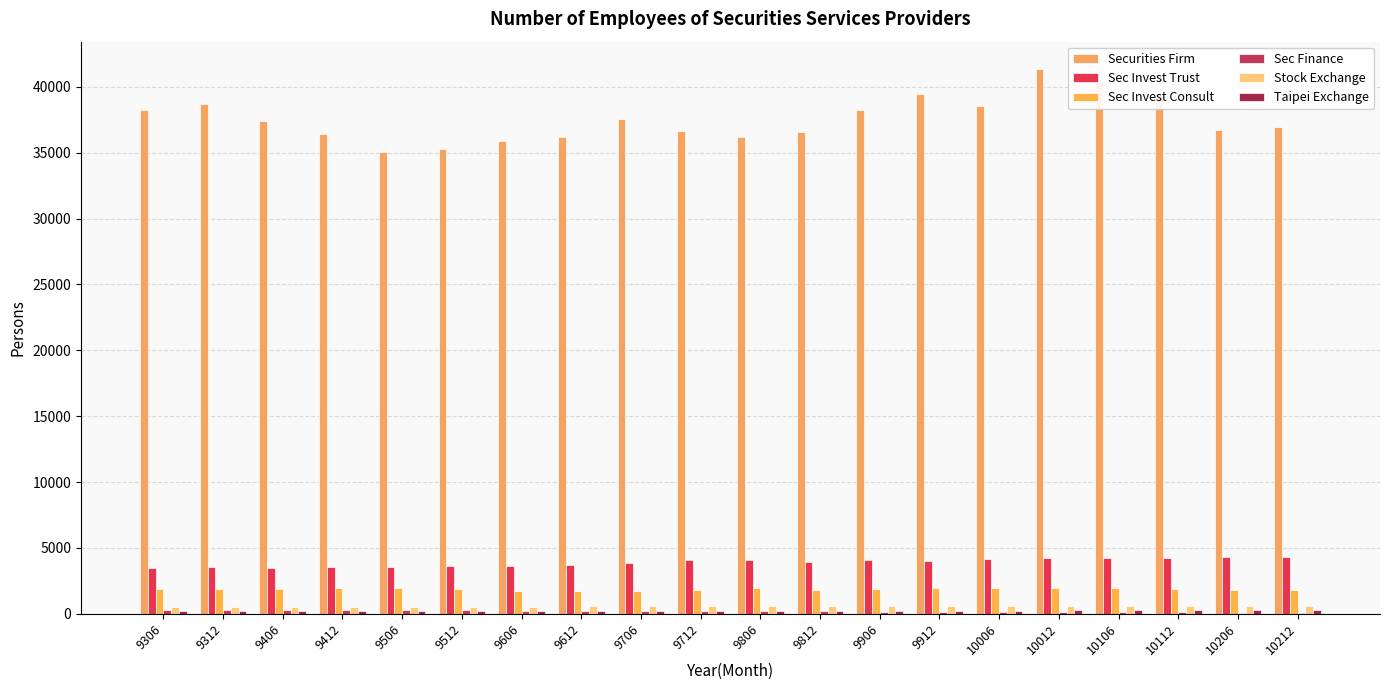

True or false: Securities Firm has a value of 12206 at 10112.

False